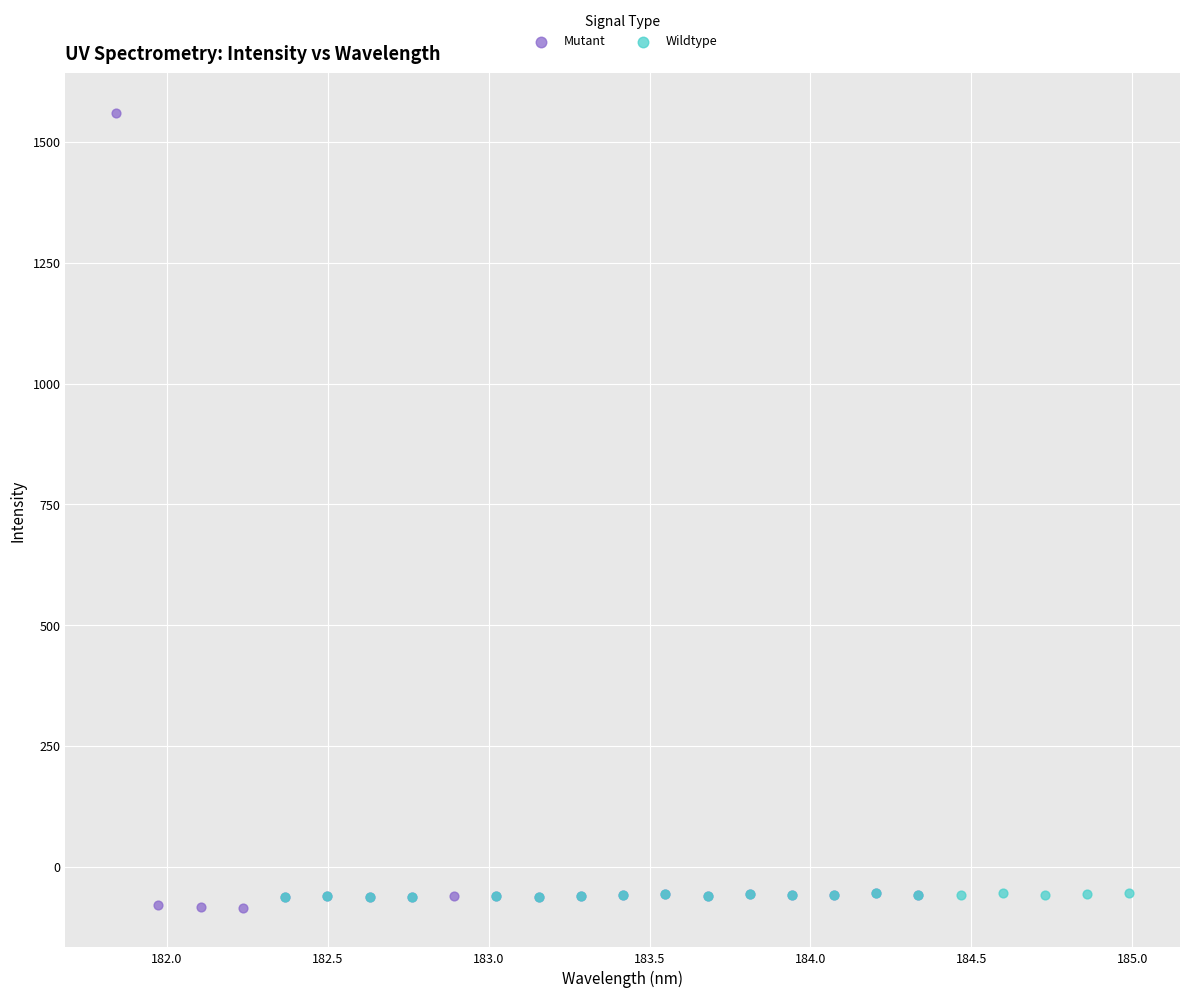

Which series contains the lowest Y value?

Mutant